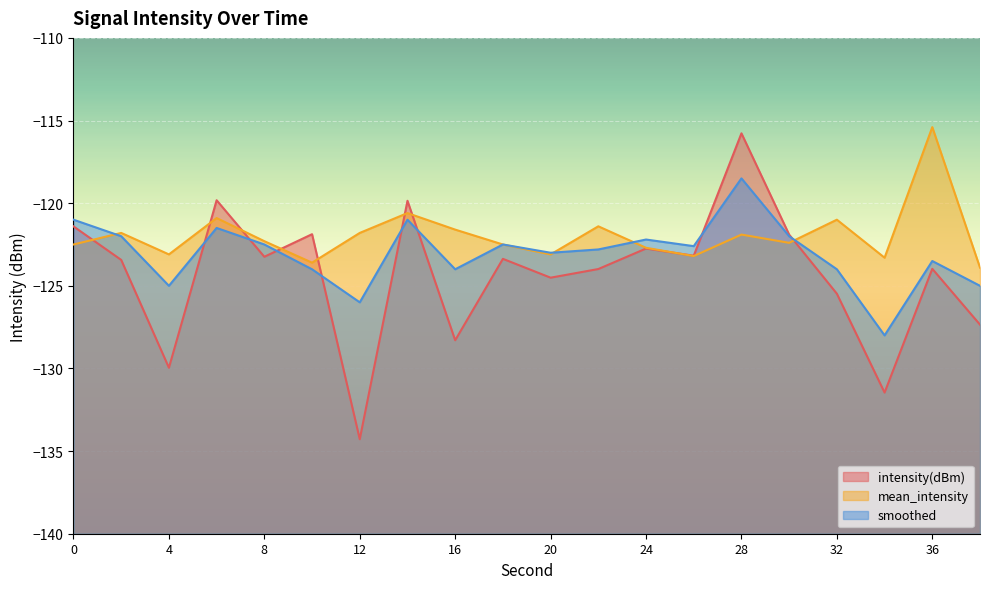

Is it true that mean_intensity equals -82.4 at 4?

False